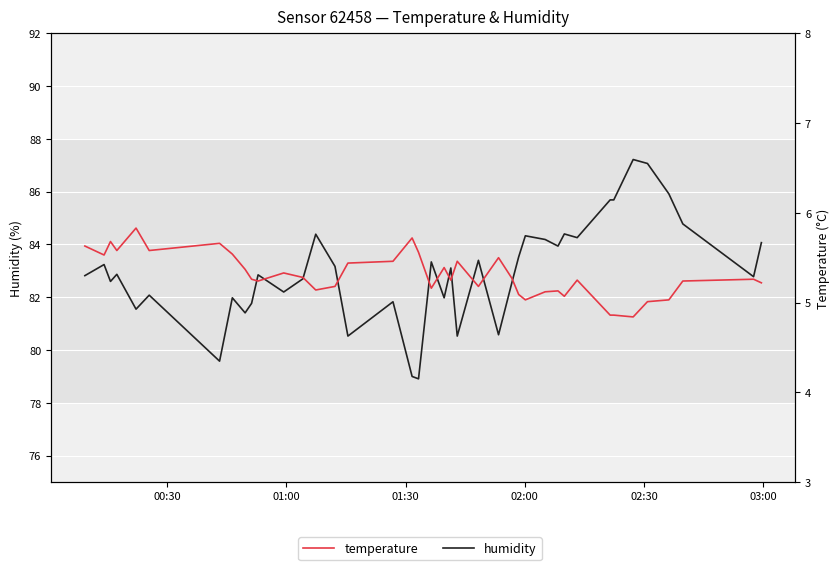

How many values in the humidity series are below 82?

12